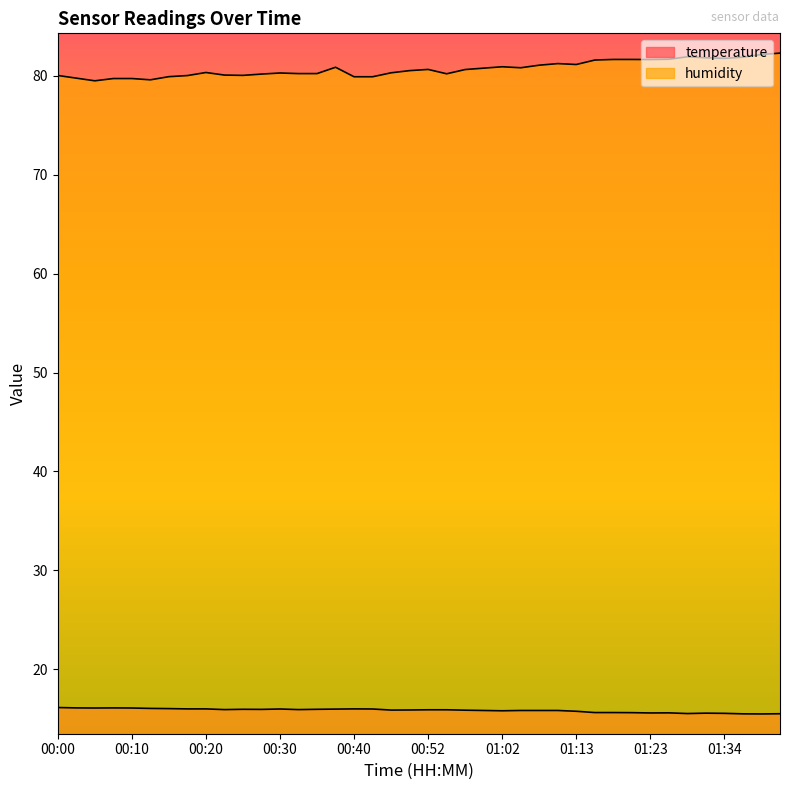

Between 00:35 and 00:52, which is larger?

00:35